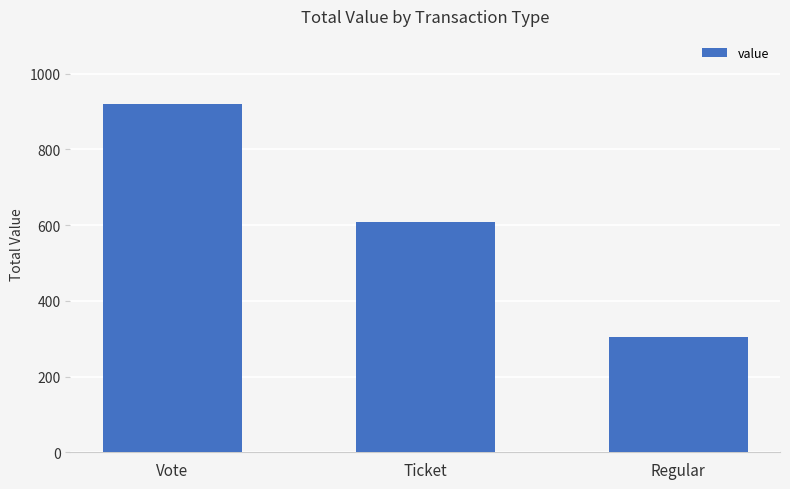

What is the value of the 3rd bar from the left?

305.0